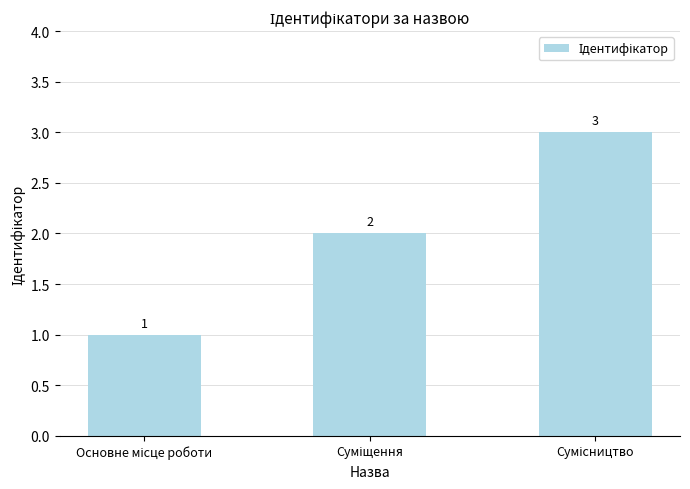

Count the values in the range 1 to 3.

3